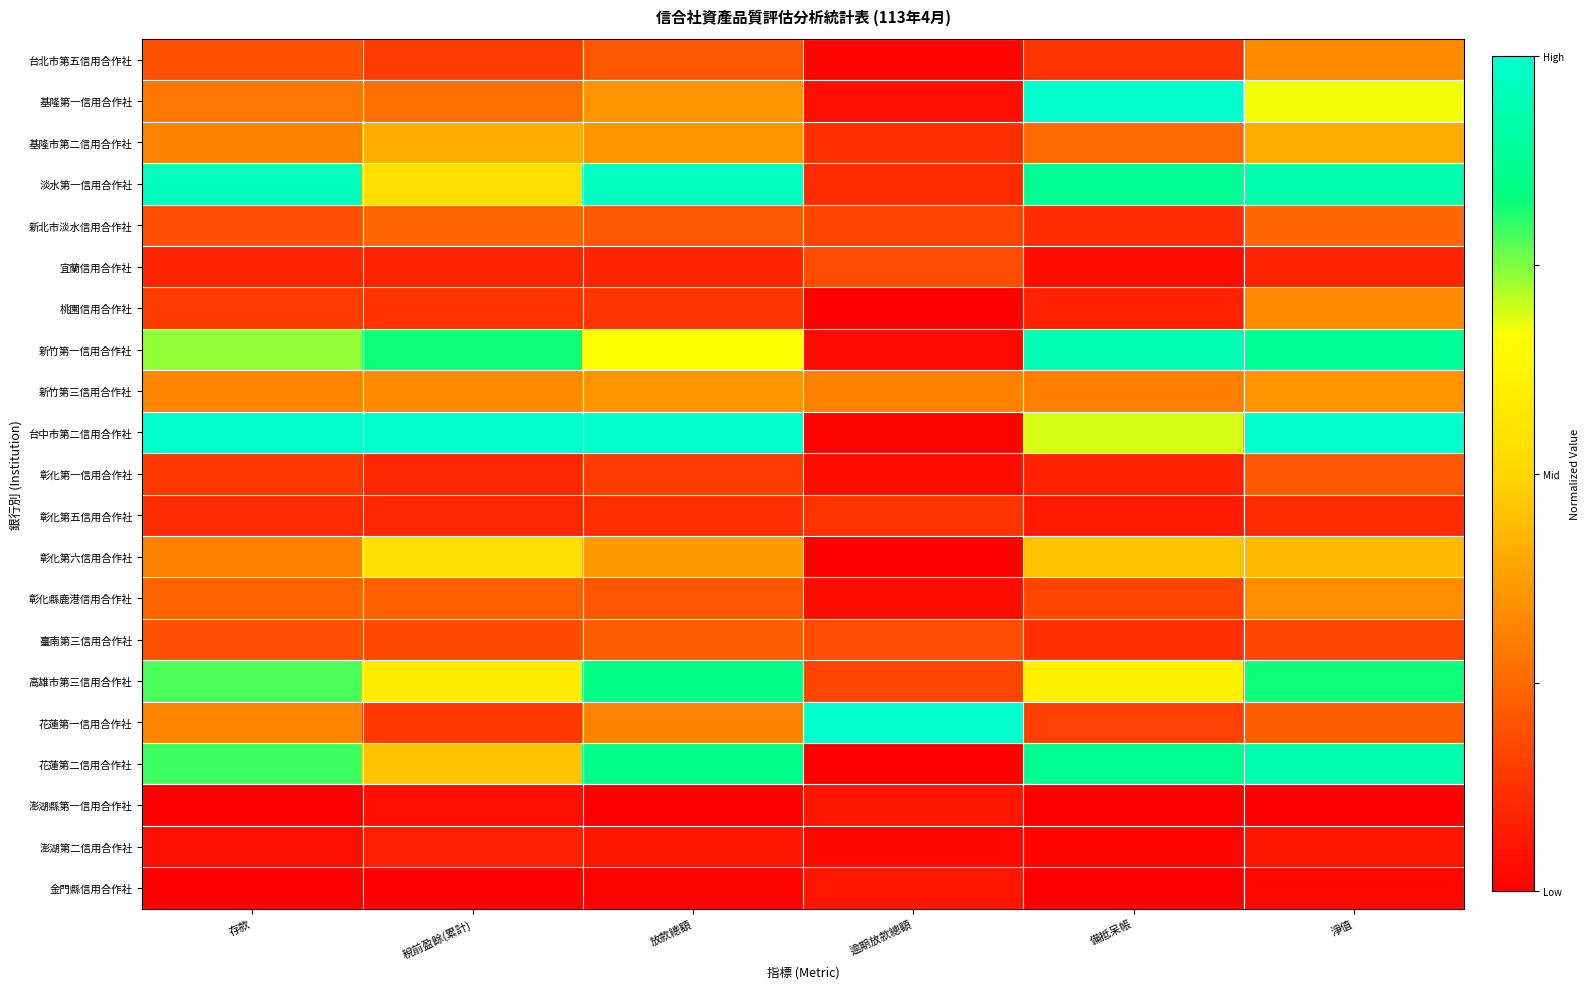

Reading left to right, transcribe all the data shown in this chart.

台北市第五信用合作社: 存款=0.2	稅前盈餘(累計)=0.1	放款總額=0.2	逾期放款總額=0.0	備抵呆帳=0.1	淨值=0.3
基隆第一信用合作社: 存款=0.3	稅前盈餘(累計)=0.3	放款總額=0.4	逾期放款總額=0.0	備抵呆帳=1.0	淨值=0.7
基隆市第二信用合作社: 存款=0.3	稅前盈餘(累計)=0.4	放款總額=0.4	逾期放款總額=0.1	備抵呆帳=0.3	淨值=0.4
淡水第一信用合作社: 存款=1.0	稅前盈餘(累計)=0.5	放款總額=1.0	逾期放款總額=0.1	備抵呆帳=0.9	淨值=0.9
新北市淡水信用合作社: 存款=0.2	稅前盈餘(累計)=0.2	放款總額=0.2	逾期放款總額=0.2	備抵呆帳=0.1	淨值=0.3
宜蘭信用合作社: 存款=0.1	稅前盈餘(累計)=0.1	放款總額=0.1	逾期放款總額=0.2	備抵呆帳=0.0	淨值=0.1
桃園信用合作社: 存款=0.1	稅前盈餘(累計)=0.1	放款總額=0.1	逾期放款總額=0.0	備抵呆帳=0.1	淨值=0.3
新竹第一信用合作社: 存款=0.7	稅前盈餘(累計)=0.8	放款總額=0.7	逾期放款總額=0.0	備抵呆帳=0.9	淨值=0.9
新竹第三信用合作社: 存款=0.3	稅前盈餘(累計)=0.3	放款總額=0.4	逾期放款總額=0.3	備抵呆帳=0.3	淨值=0.3
台中市第二信用合作社: 存款=1.0	稅前盈餘(累計)=1.0	放款總額=1.0	逾期放款總額=0.0	備抵呆帳=0.7	淨值=1.0
彰化第一信用合作社: 存款=0.1	稅前盈餘(累計)=0.1	放款總額=0.2	逾期放款總額=0.0	備抵呆帳=0.1	淨值=0.2
彰化第五信用合作社: 存款=0.1	稅前盈餘(累計)=0.1	放款總額=0.1	逾期放款總額=0.1	備抵呆帳=0.1	淨值=0.1
彰化第六信用合作社: 存款=0.3	稅前盈餘(累計)=0.5	放款總額=0.4	逾期放款總額=0.0	備抵呆帳=0.5	淨值=0.4
彰化縣鹿港信用合作社: 存款=0.2	稅前盈餘(累計)=0.2	放款總額=0.2	逾期放款總額=0.0	備抵呆帳=0.2	淨值=0.3
臺南第三信用合作社: 存款=0.2	稅前盈餘(累計)=0.2	放款總額=0.2	逾期放款總額=0.2	備抵呆帳=0.1	淨值=0.2
高雄市第三信用合作社: 存款=0.8	稅前盈餘(累計)=0.6	放款總額=0.8	逾期放款總額=0.2	備抵呆帳=0.6	淨值=0.8
花蓮第一信用合作社: 存款=0.3	稅前盈餘(累計)=0.1	放款總額=0.3	逾期放款總額=1.0	備抵呆帳=0.2	淨值=0.2
花蓮第二信用合作社: 存款=0.8	稅前盈餘(累計)=0.5	放款總額=0.8	逾期放款總額=0.0	備抵呆帳=0.9	淨值=0.9
澎湖縣第一信用合作社: 存款=0.0	稅前盈餘(累計)=0.0	放款總額=0.0	逾期放款總額=0.1	備抵呆帳=0.0	淨值=0.0
澎湖第二信用合作社: 存款=0.0	稅前盈餘(累計)=0.1	放款總額=0.1	逾期放款總額=0.0	備抵呆帳=0.0	淨值=0.1
金門縣信用合作社: 存款=0.0	稅前盈餘(累計)=0.0	放款總額=0.0	逾期放款總額=0.1	備抵呆帳=0.0	淨值=0.0